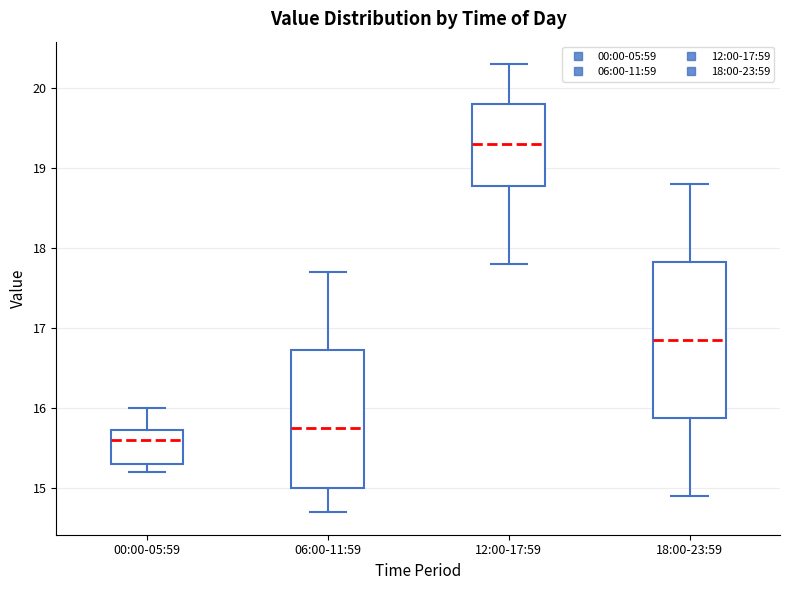

Reading left to right, read every box against the y-axis: the position of its median line, the range the box covers, and the ends of its whiskers. The values are not printed on the chart, so give them approximately, as read against the axis.

00:00-05:59: median 15.6, box 15.3 to 15.7, whiskers 15.2 to 16.0
06:00-11:59: median 15.8, box 15.0 to 16.7, whiskers 14.7 to 17.7
12:00-17:59: median 19.3, box 18.8 to 19.8, whiskers 17.8 to 20.3
18:00-23:59: median 16.9, box 15.9 to 17.8, whiskers 14.9 to 18.8